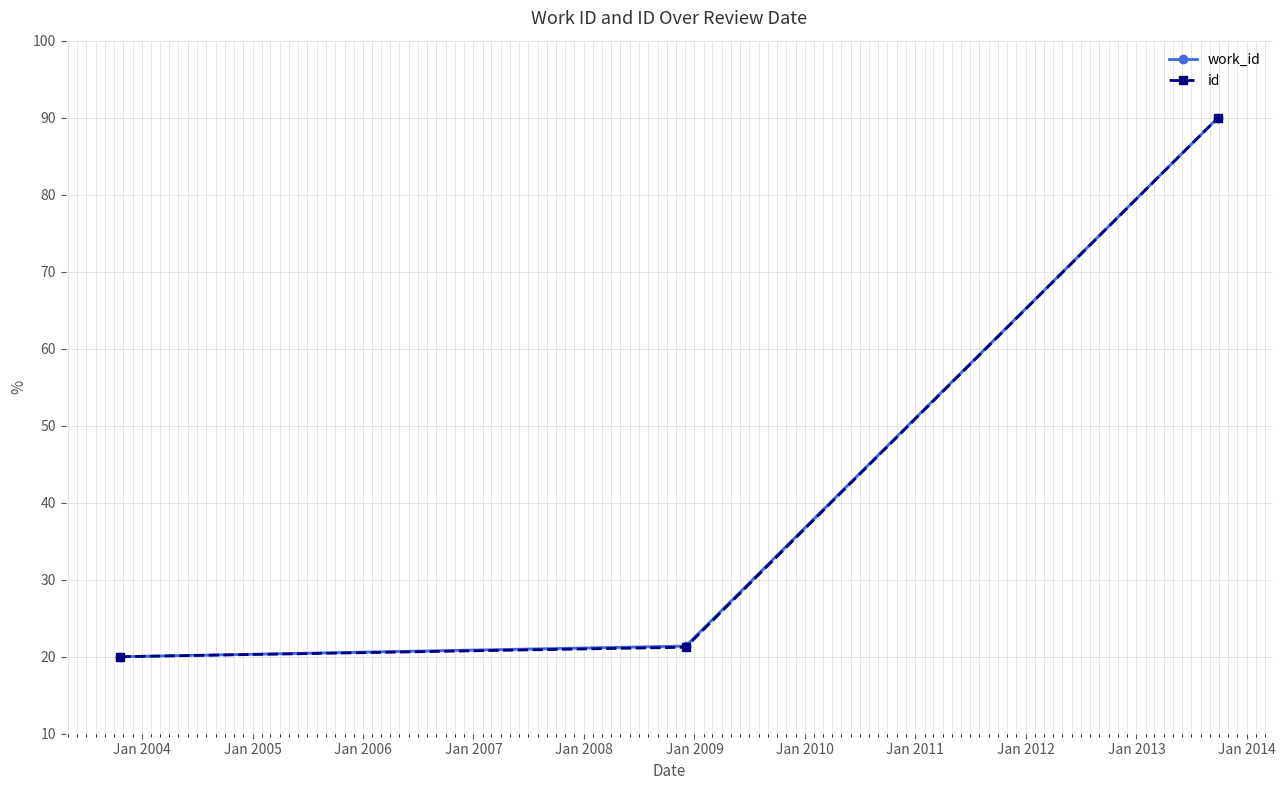

What is the value of the id point at the 2nd from the left?

21.2